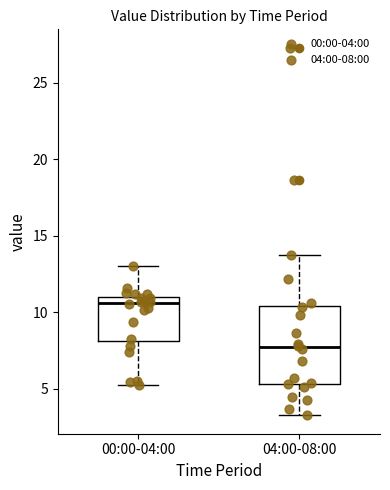

Which box has the lowest median line?

04:00-08:00